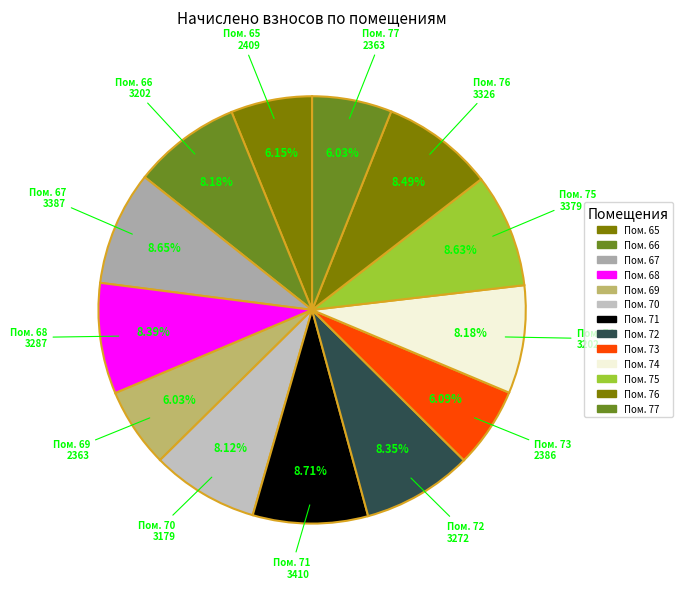

Which category has the smallest portion of the pie?

69